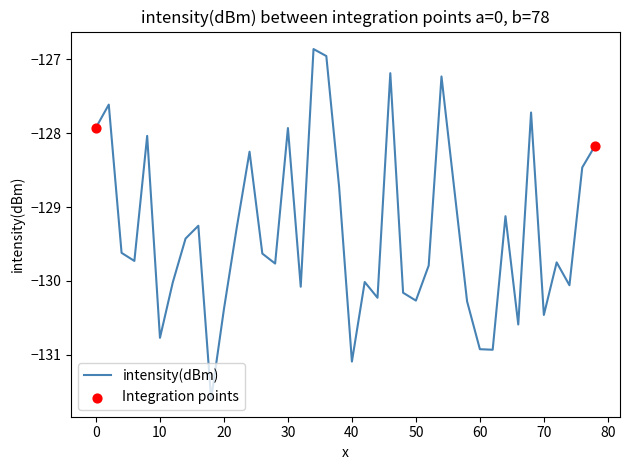

What is the difference between the maximum and minimum values?

4.7